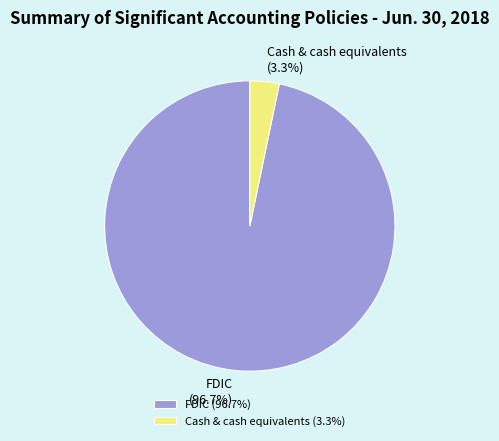

To the nearest percent, what percentage of the pie is FDIC?

97%